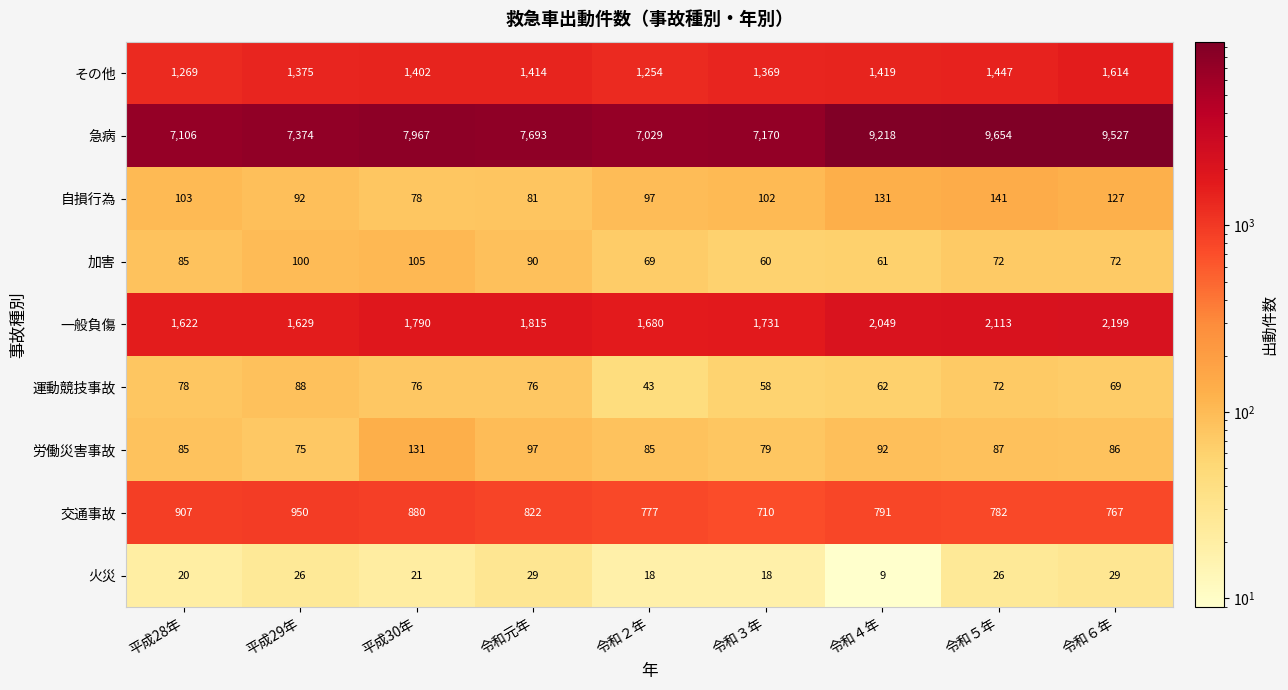

Rank the series at 令和元年 from lowest to highest value.

火災, 運動競技事故, 自損行為, 加害, 労働災害事故, 交通事故, その他, 一般負傷, 急病